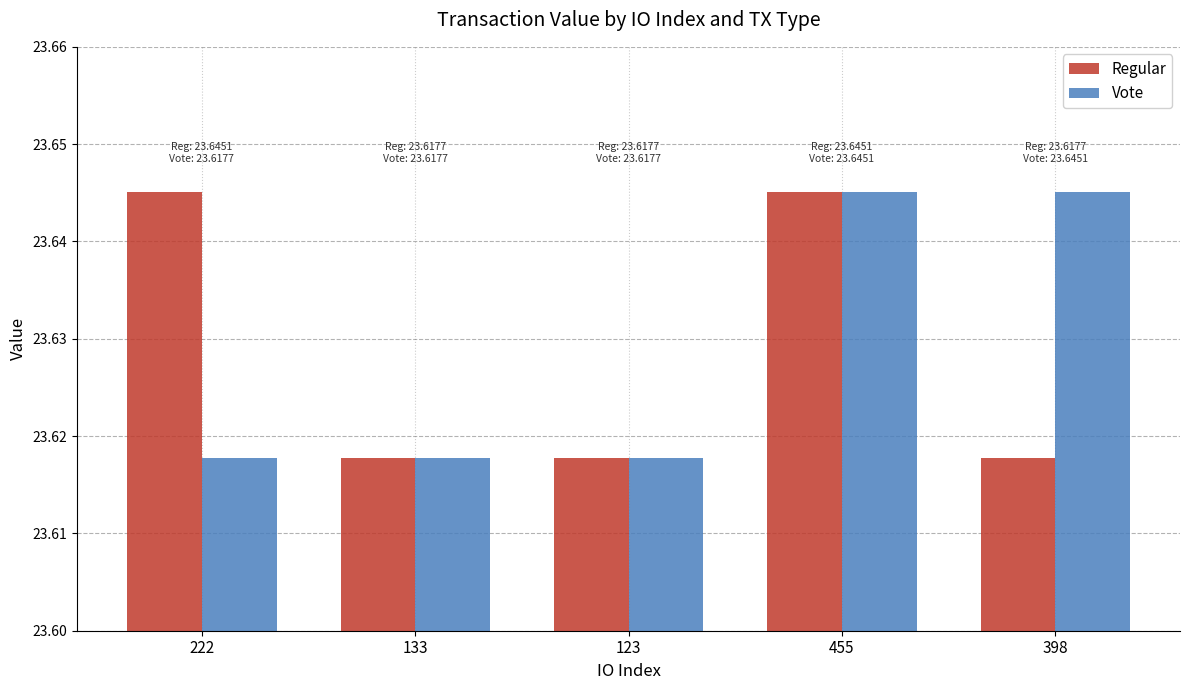

At how many categories does at least one series exceed 23?

5